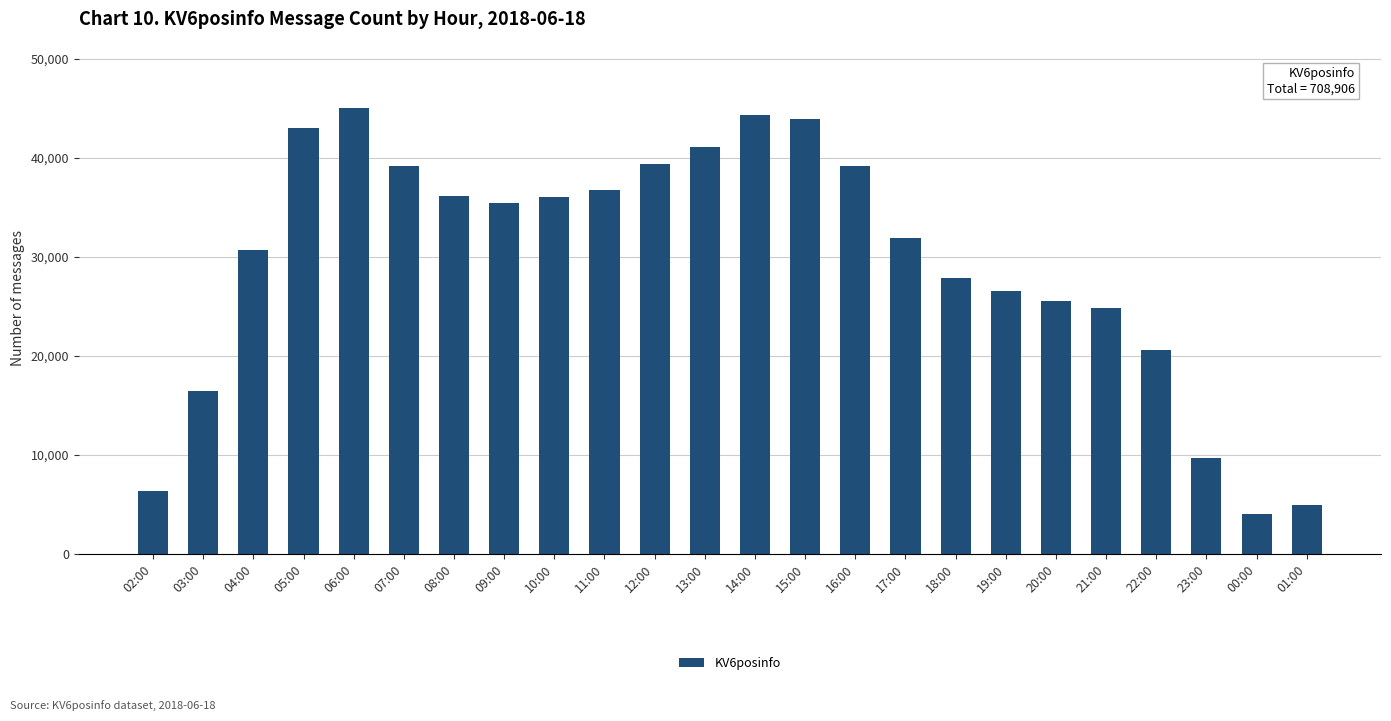

Are the bars grouped side by side (vs. stacked)?

No